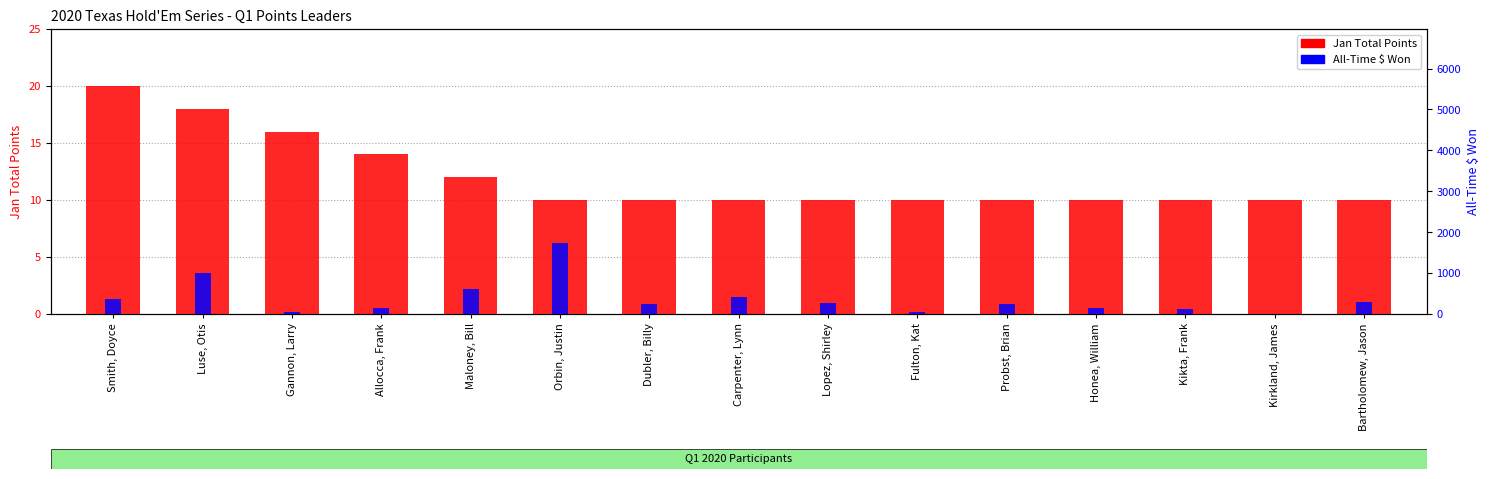

How many bars are there in each group?

2